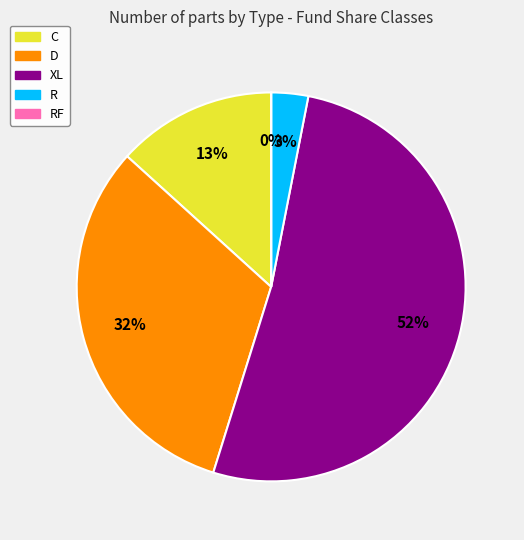

To the nearest percent, what is the difference between the largest and smallest slice percentages?

52%